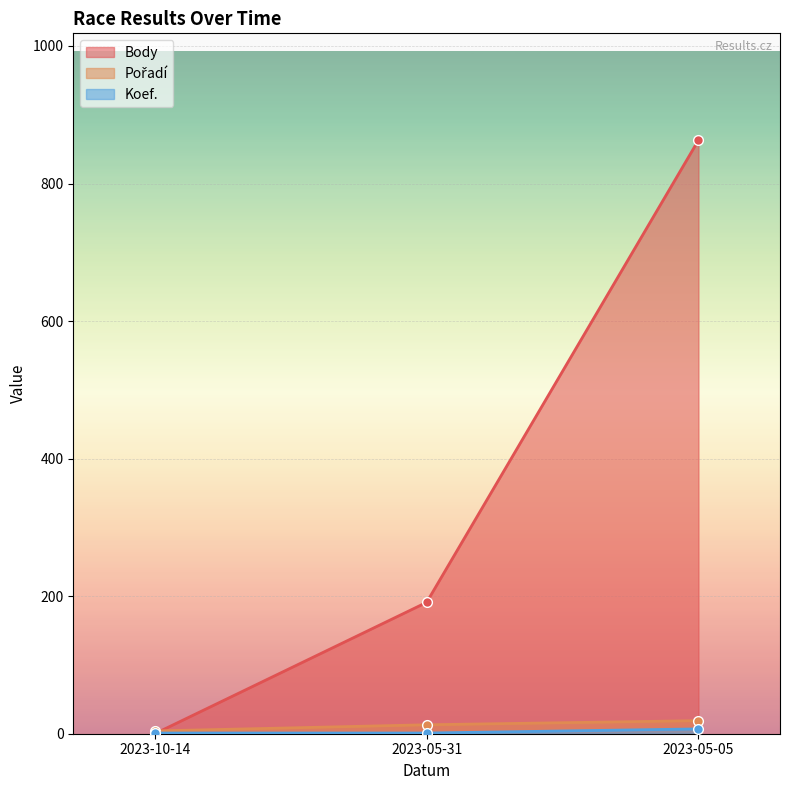

Rank the series by their maximum value, from highest to lowest.

Body, Pořadí, Koef.